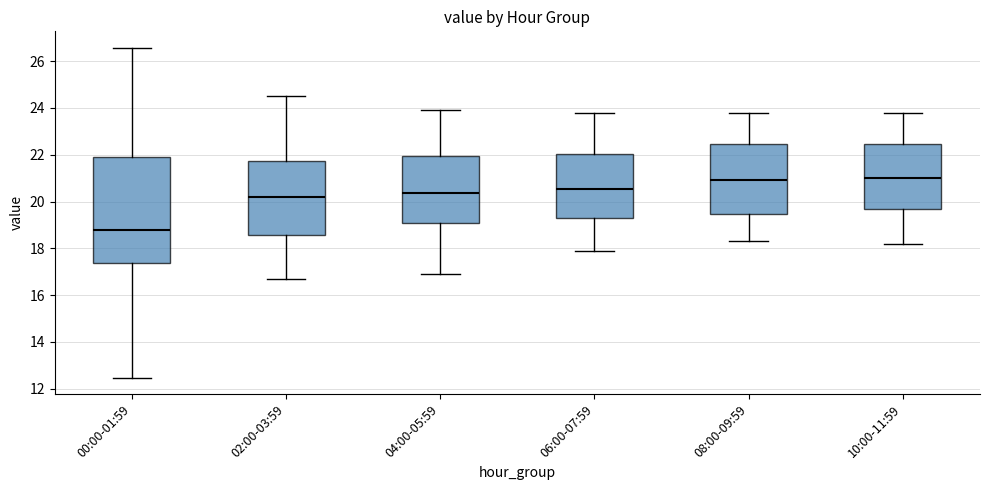

Comparing the boxes themselves (not the whiskers), which one is the tallest?

00:00-01:59